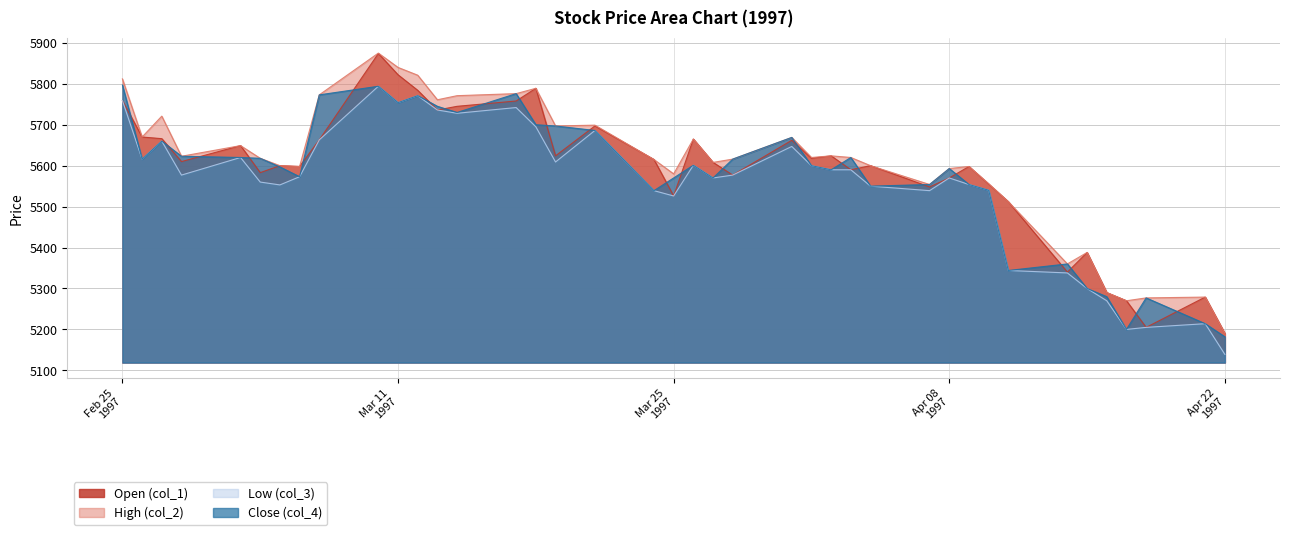

How many lines are shown in the chart?

4